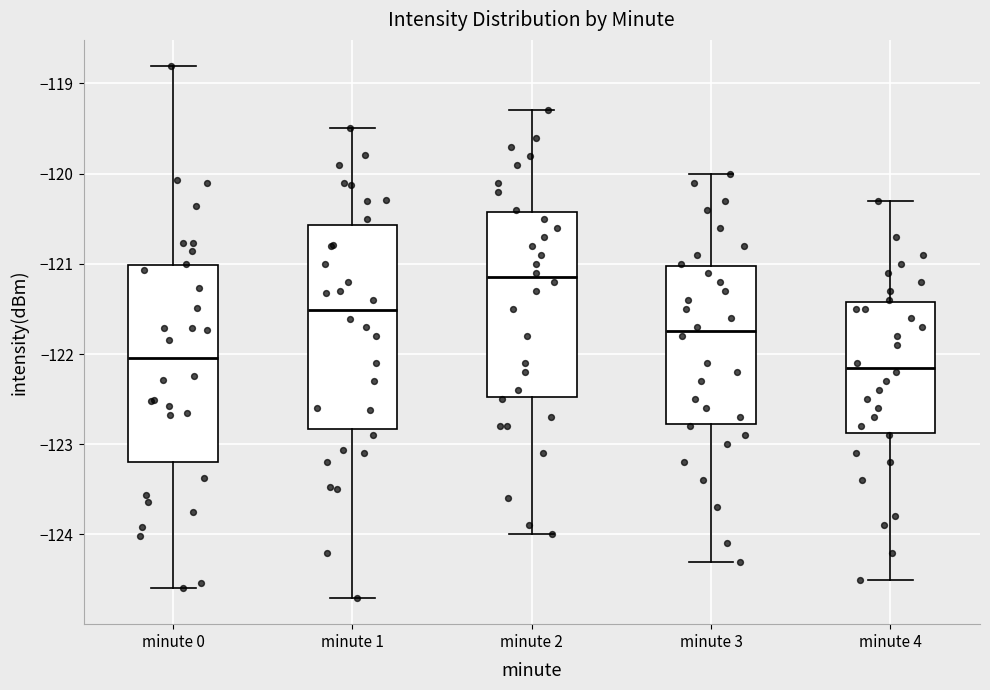

Where does the upper whisker of the box for minute 4 end on the y-axis? The values are not printed on the chart, so give them approximately, as read against the axis.

-120.3